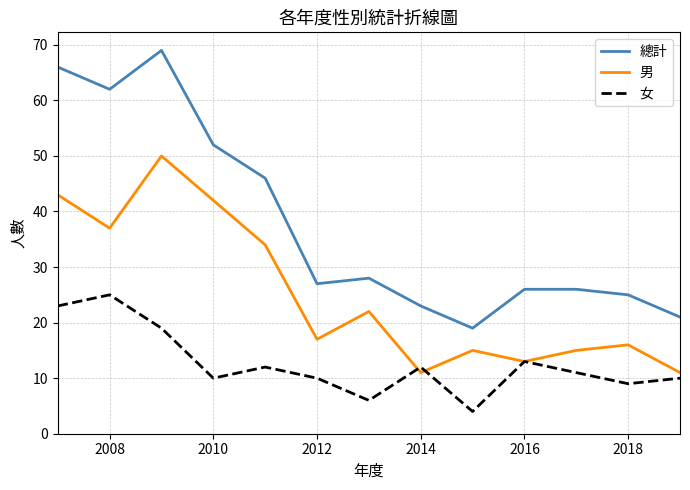

What is the greatest value displayed?

69